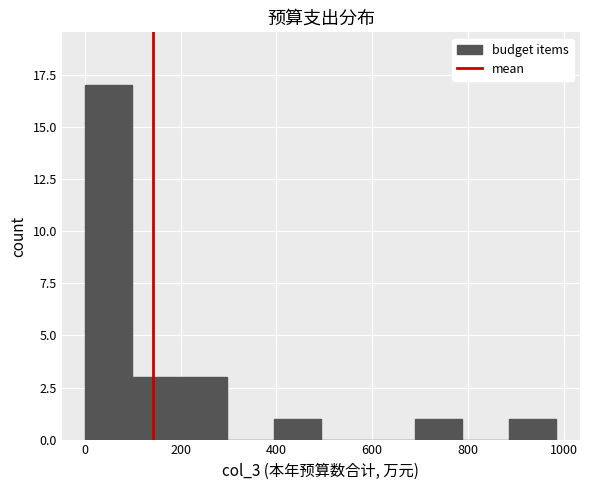

Reading left to right, transcribe this chart: for each bar, give the range it covers on the x-axis and its height. Neither the bar edges nor the heights are printed on the chart, so give them approximately, as read against the axes.

0 to 100: 17
100 to 200: 3
200 to 300: 3
300 to 400: 0
400 to 500: 1
500 to 600: 0
600 to 680: 0
680 to 780: 1
780 to 880: 0
880 to 980: 1